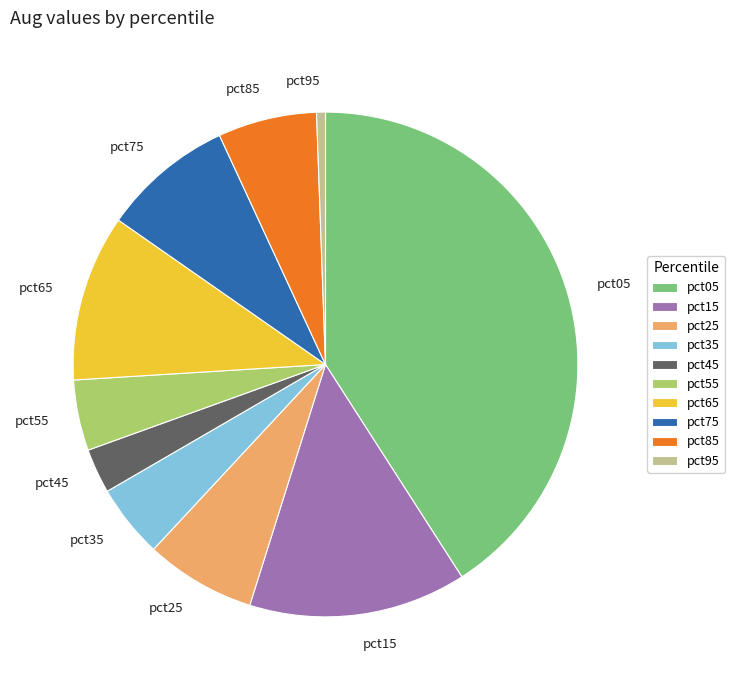

Is pct05 the majority of the pie?

No